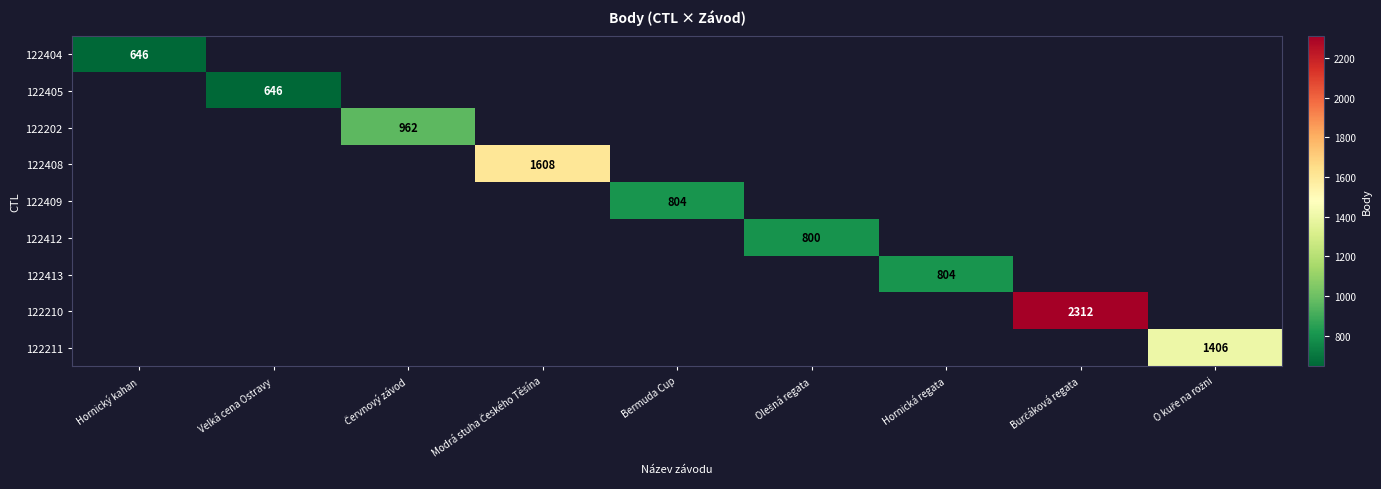

Which series has the widest spread of values?

122404